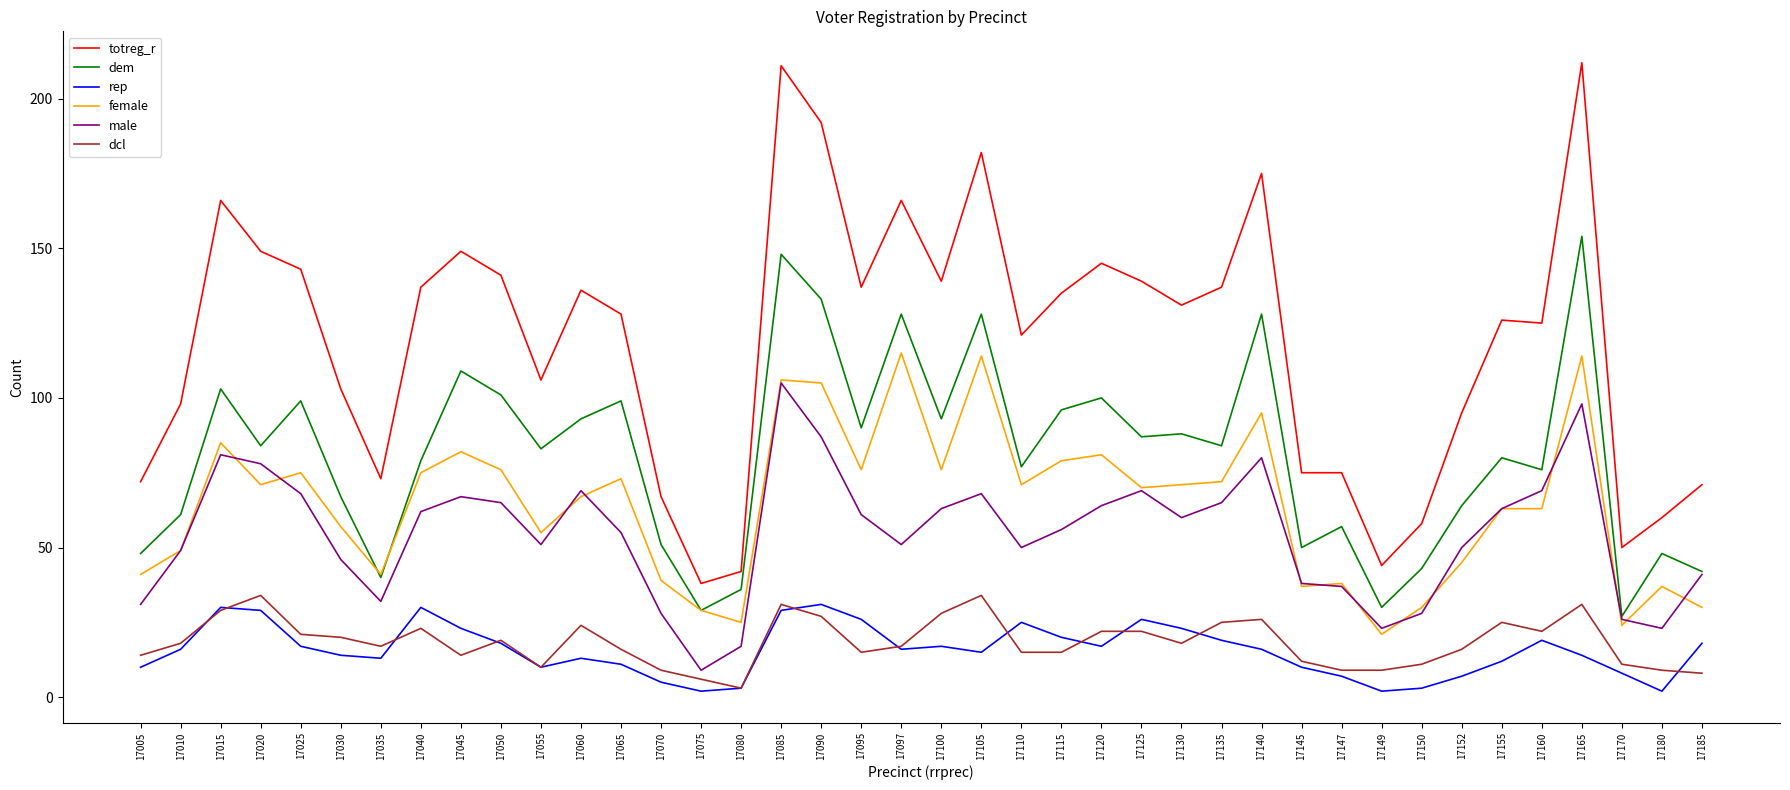

What is the greatest value displayed?

212